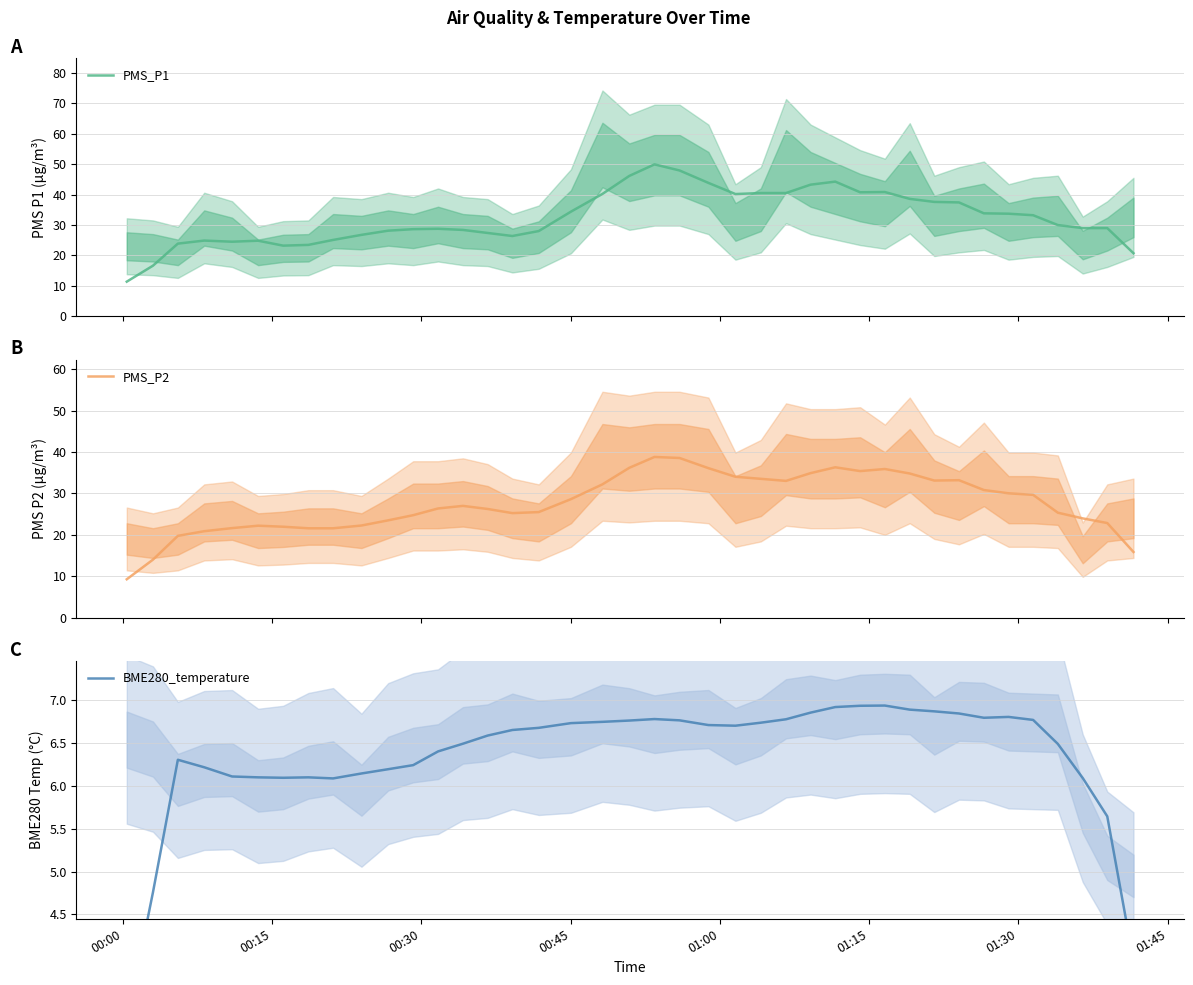

What is the highest value of the PMS_P1 series?

49.9